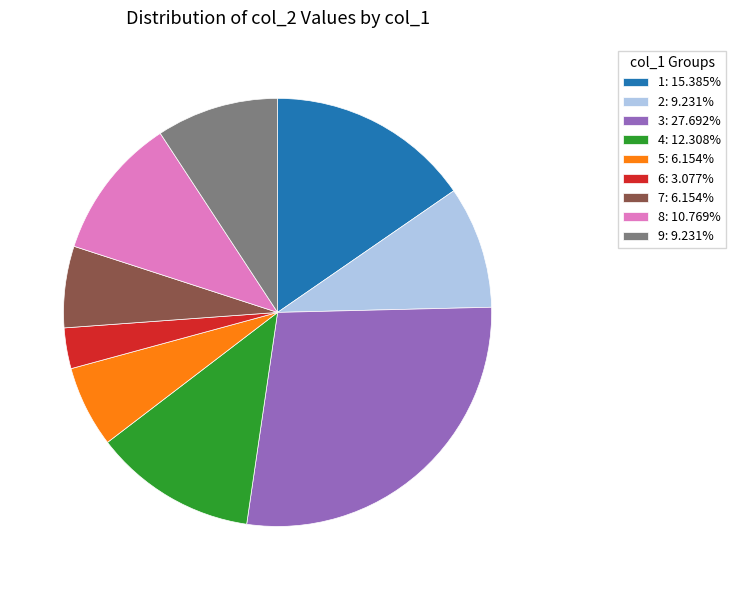

Combined, do 5: 6.154% and 8: 10.769% account for over 50%?

No